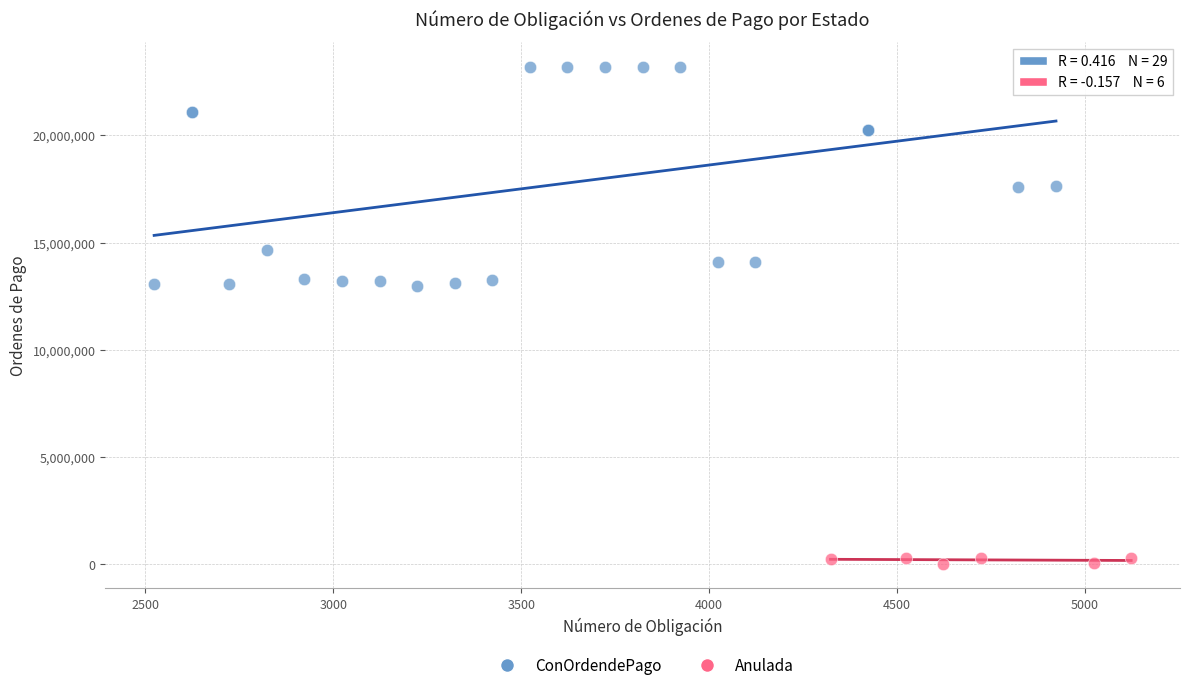

Which series reaches the minimum Y coordinate?

Anulada